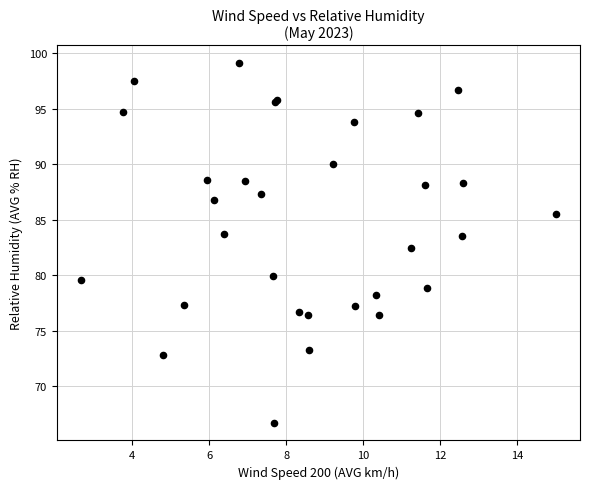

What Y value in the scatter plot is closest to 82?

82.4